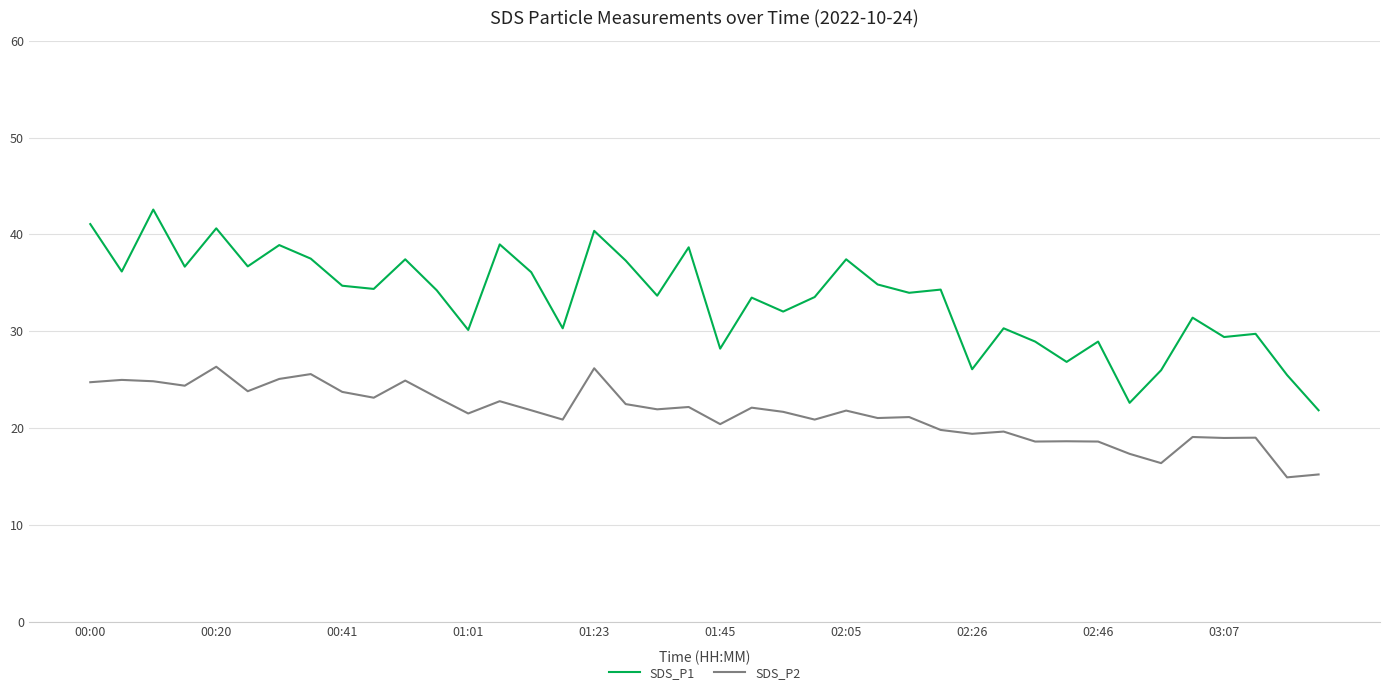

Which series has the largest total across all categories?

SDS_P1